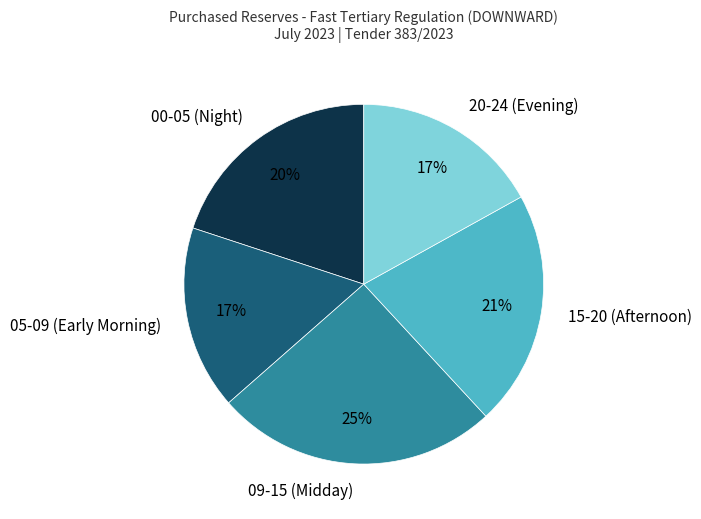

What percentage is the 09-15 (Midday) slice, to the nearest percent?

25%